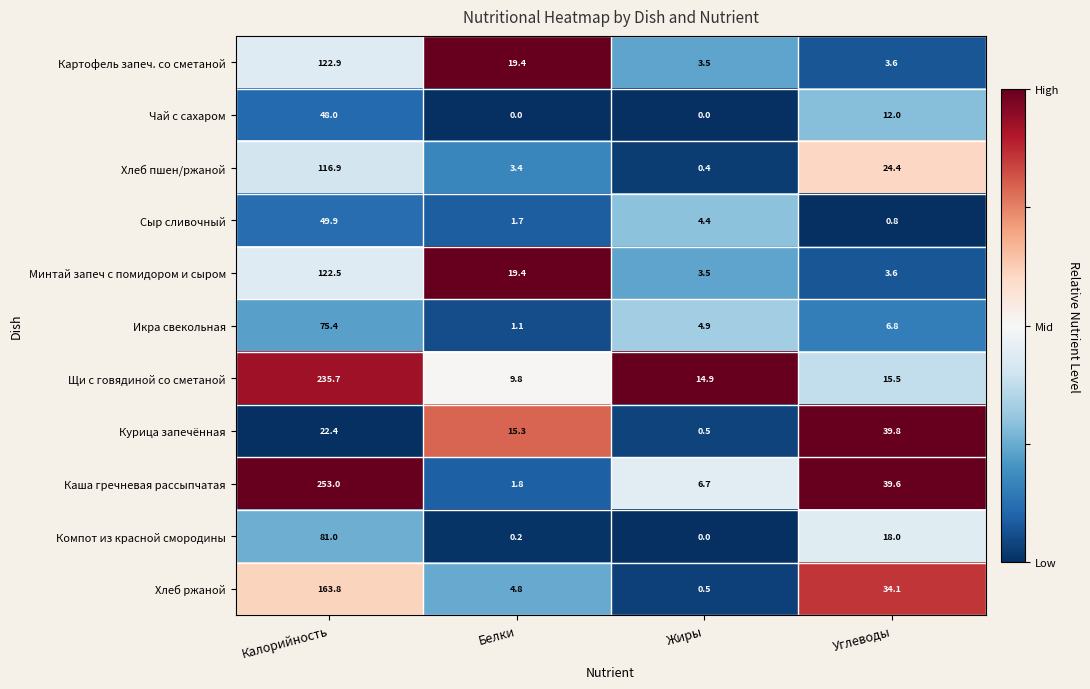

Between Калорийность and Жиры, which series saw the biggest shift?

Каша гречневая рассыпчатая